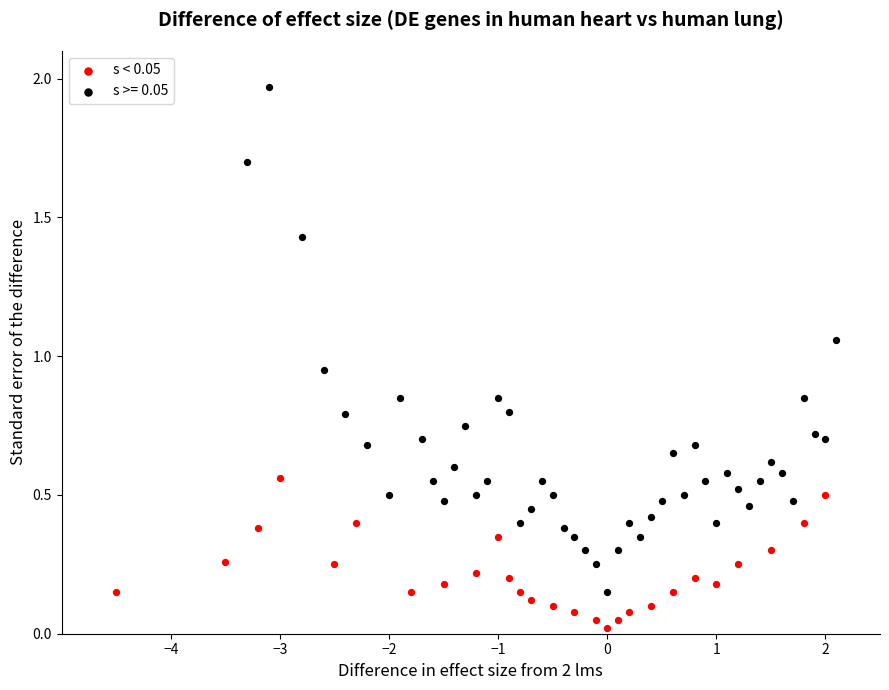

Which series has the widest spread of Y values?

s >= 0.05